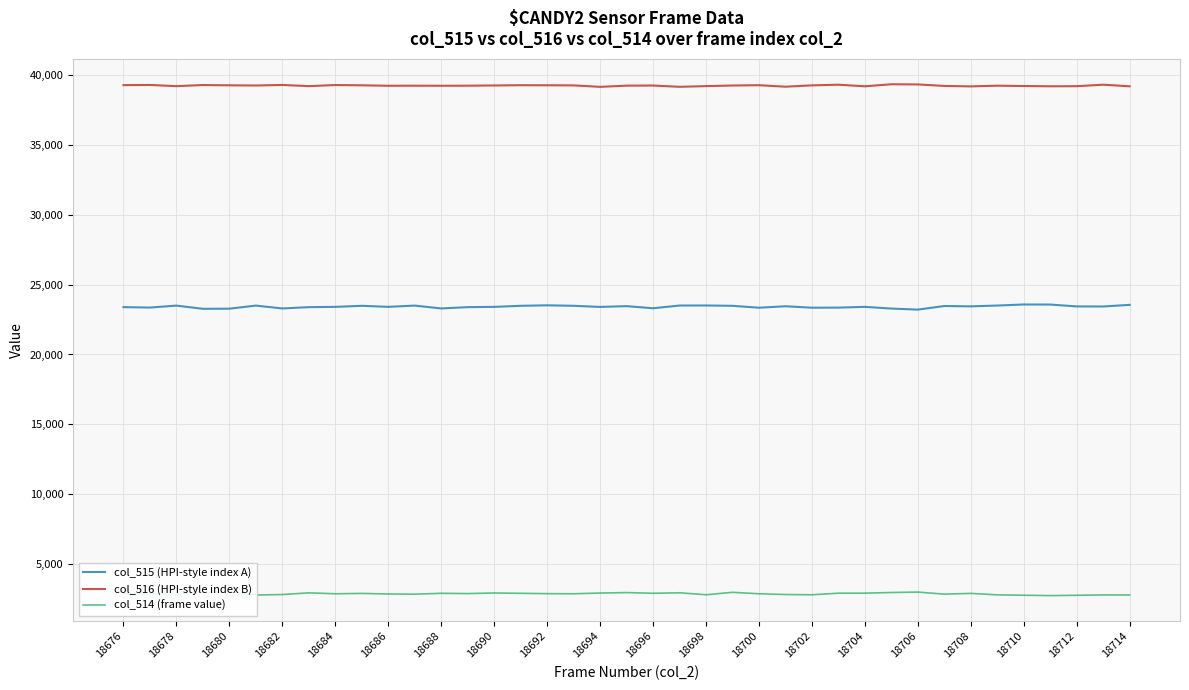

What is the maximum value shown in the chart?

39344